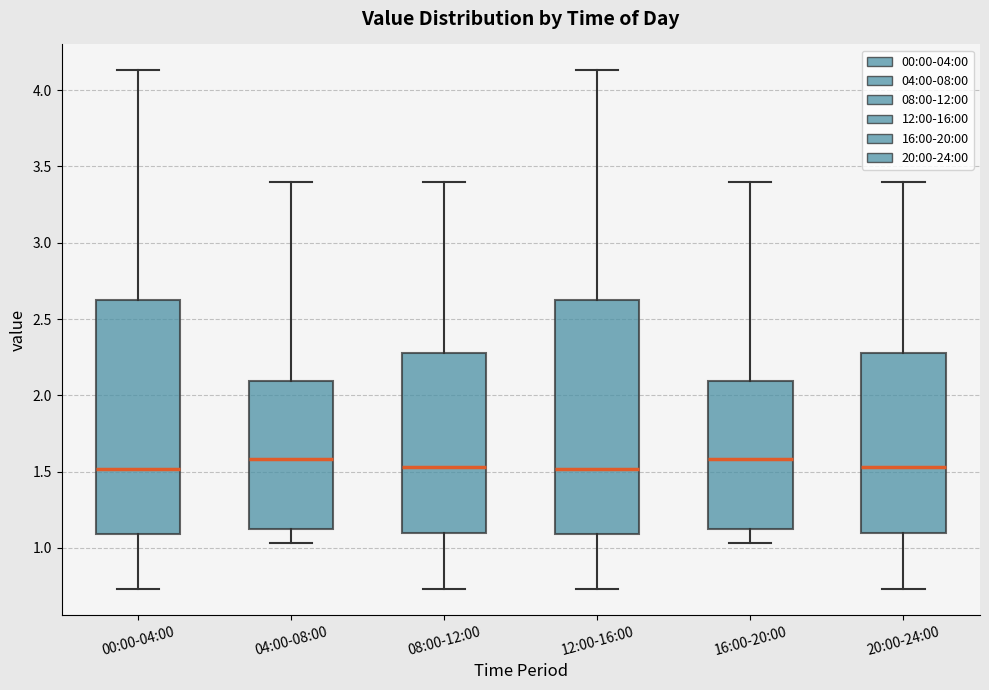

Where does the lower whisker of the box for 16:00-20:00 end on the y-axis? The values are not printed on the chart, so give them approximately, as read against the axis.

1.05